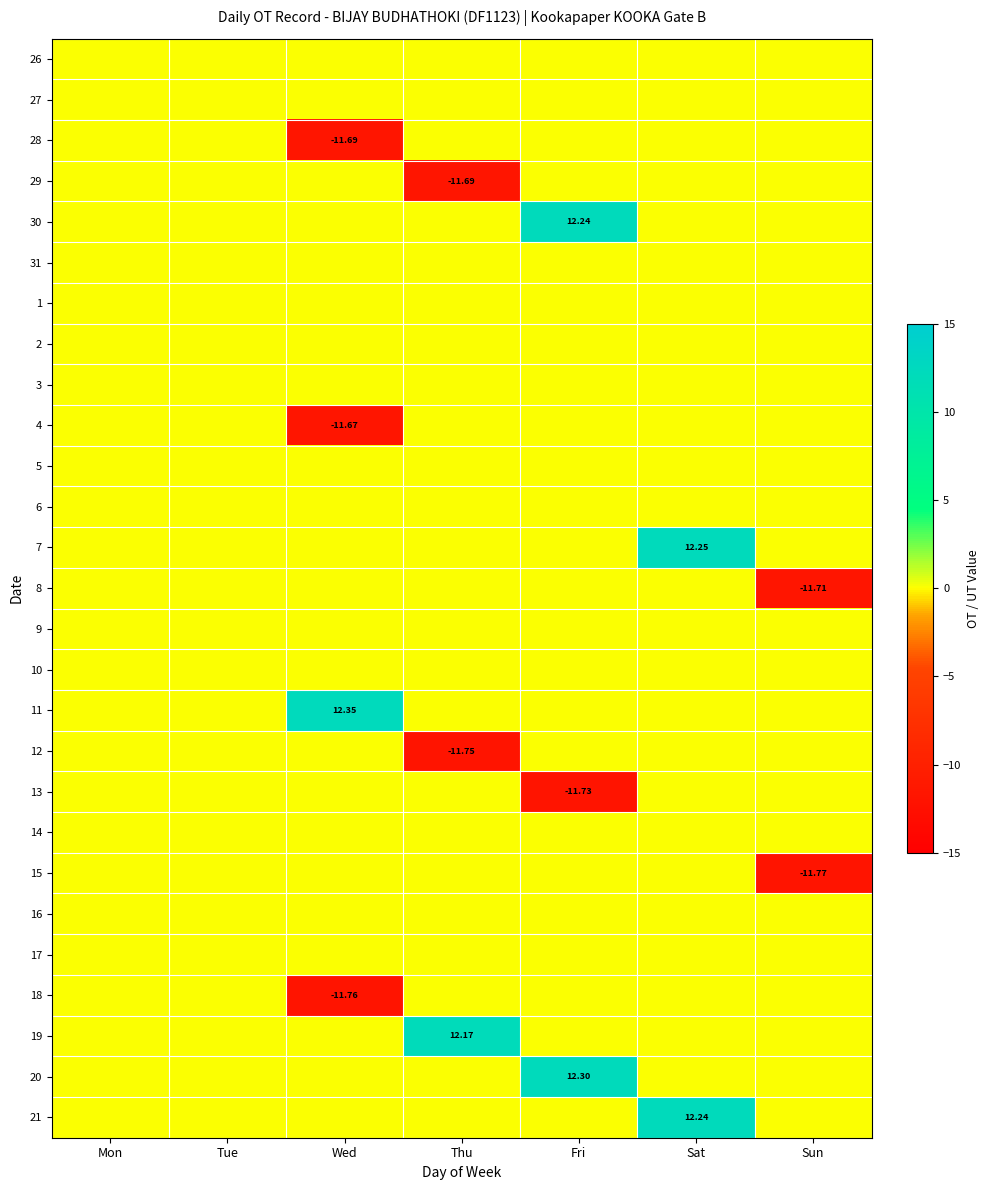

What is the difference between the 18 values at Wed and Tue?

11.8